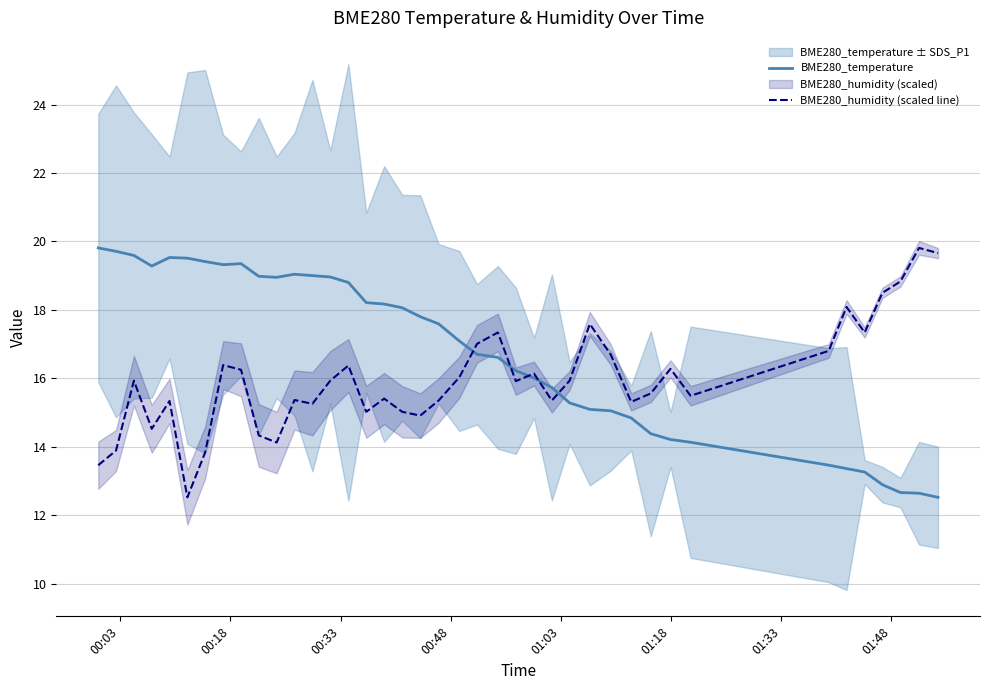

Does the chart have visible grid lines?

Yes